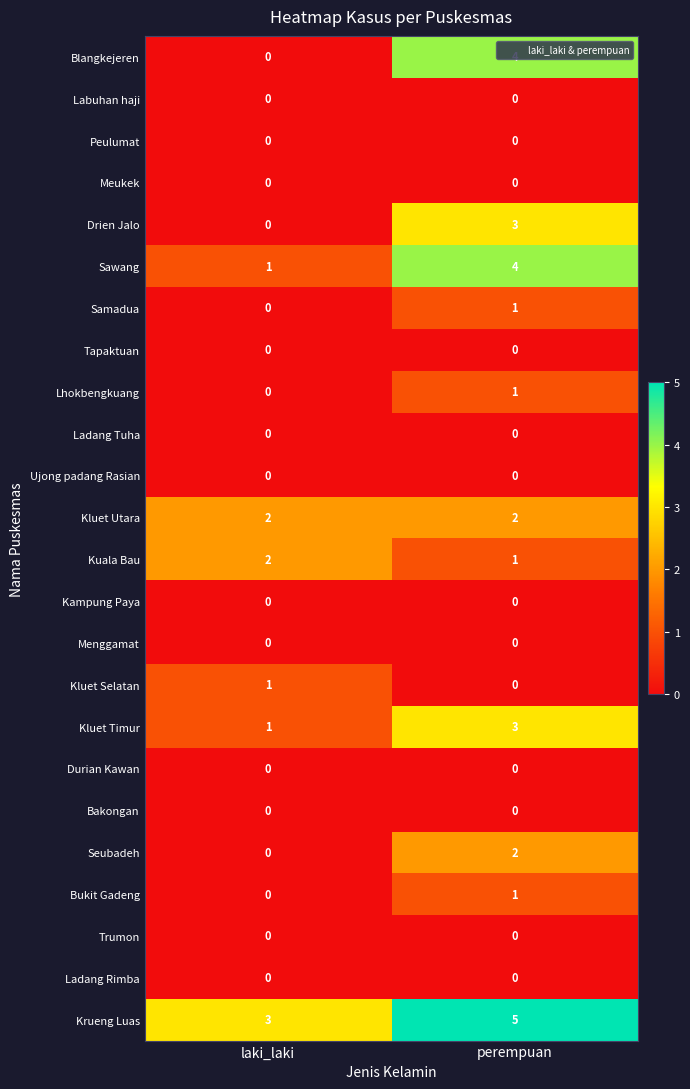

What is the sum of the Kluet Timur values at laki_laki and perempuan?

4